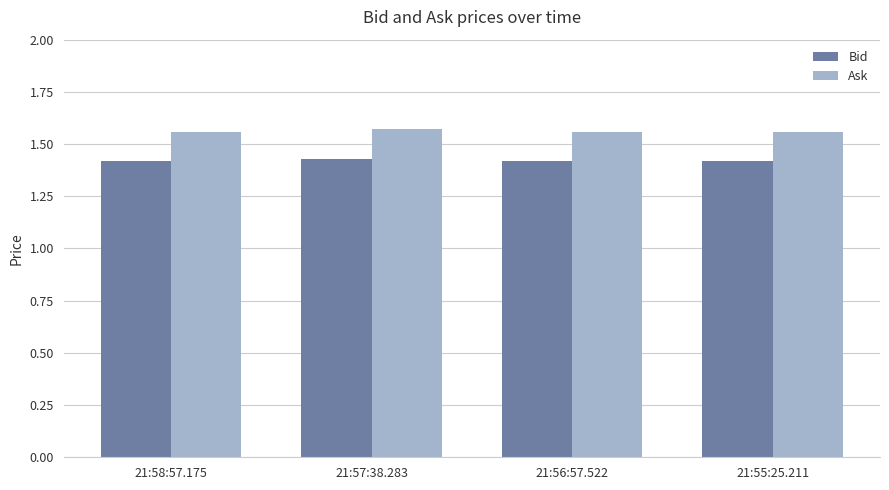

At 21:55:25.211, list the series in order from largest to smallest.

Ask, Bid